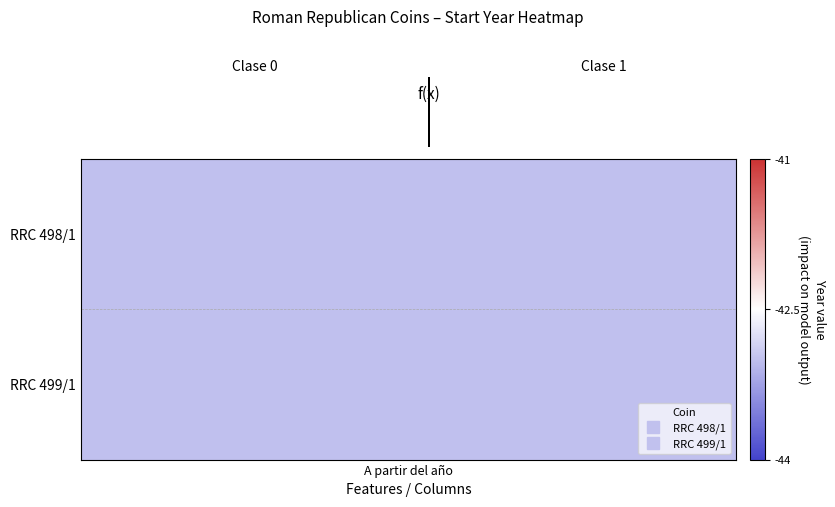

Reading left to right, what are all the values shown in this chart?

-43.0	-43.0	-42.9	-42.8	-43.0	-43.0	-42.8	-42.9	-43.0	-42.9	-43.0	-43.0	-43.0	-43.2	-43.2	-43.1	-43.1	-43.0	-43.1	-43.1	-42.9	-43.0	-43.0	-43.1	-43.1	-43.0	-43.1	-43.0	-43.1	-43.0	-43.1	-42.8	-43.0	-43.1	-42.9	-43.1	-43.0	-43.2	-43.1	-43.0